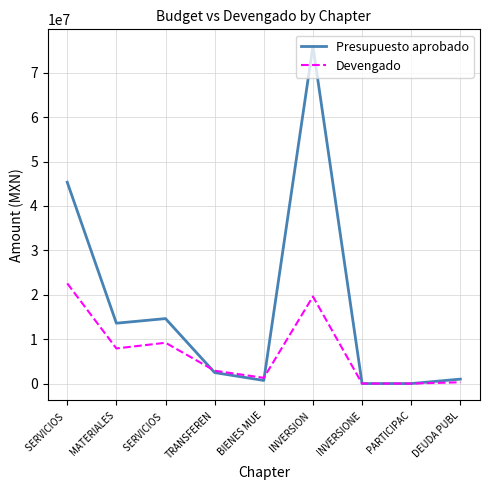

What are all the series names shown in the legend?

Presupuesto aprobado, Devengado